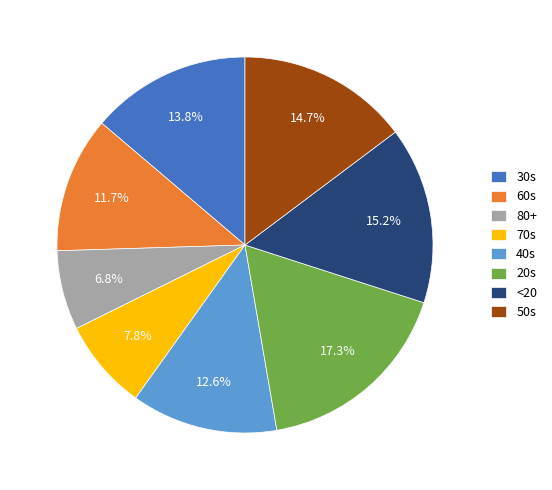

How many segments does this pie chart have?

8